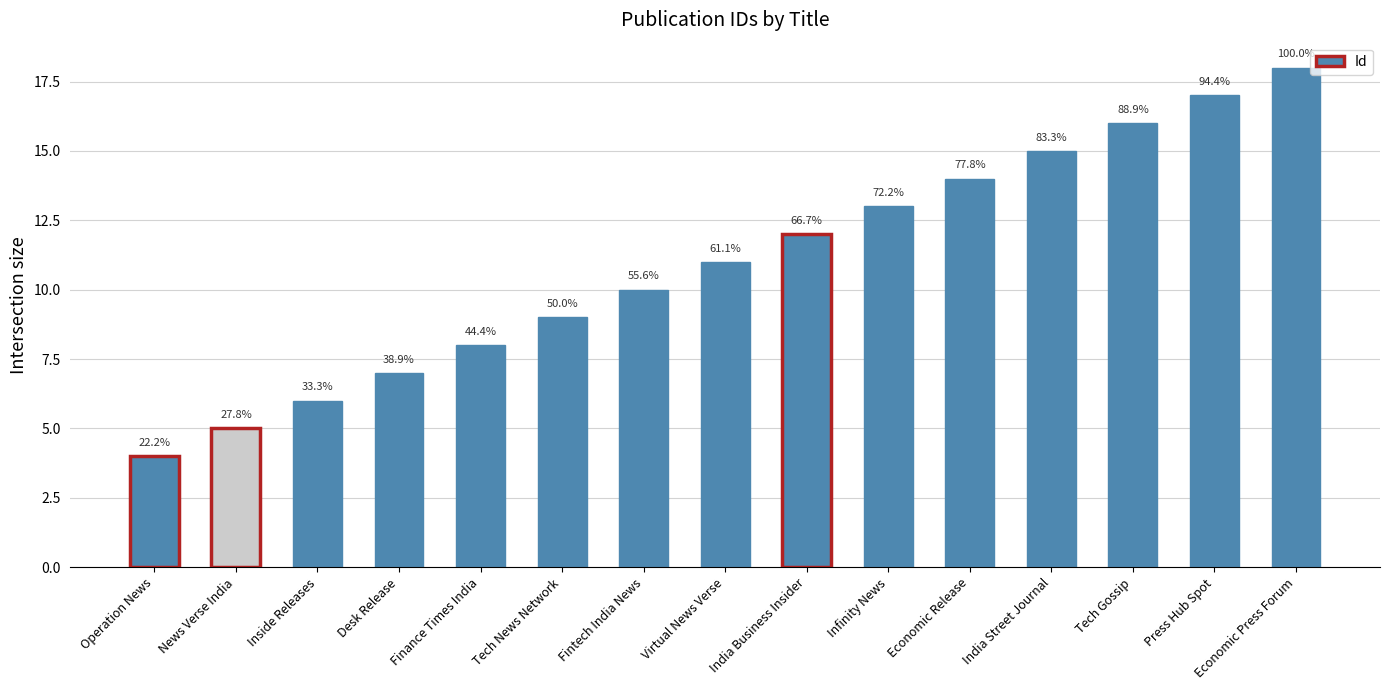

List the labels in order of value, largest first.

Economic Press Forum, Press Hub Spot, Tech Gossip, India Street Journal, Economic Release, Infinity News, India Business Insider, Virtual News Verse, Fintech India News, Tech News Network, Finance Times India, Desk Release, Inside Releases, News Verse India, Operation News